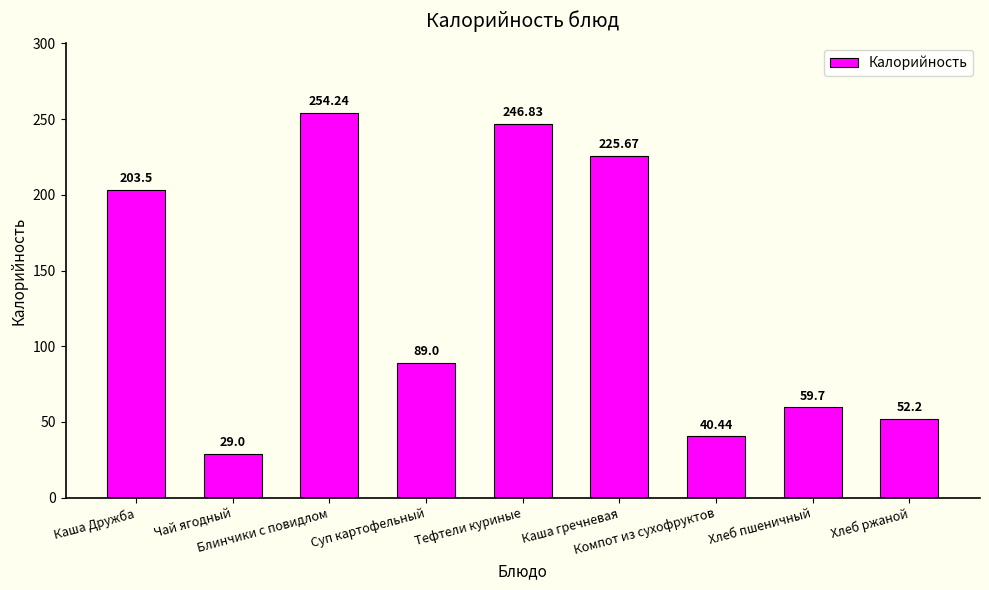

Which label corresponds to the largest value in the chart?

Блинчики с повидлом